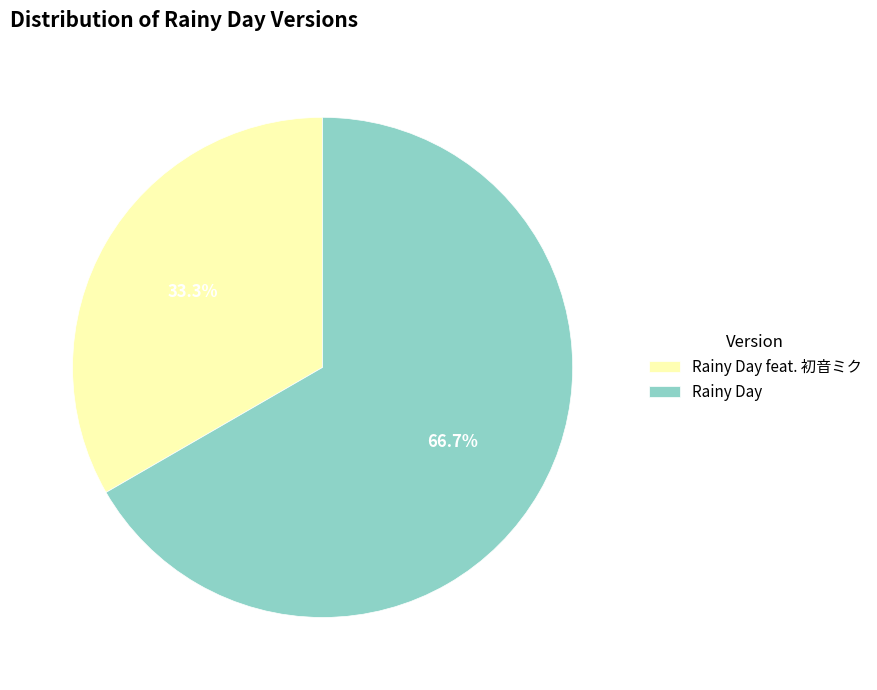

What is the ratio of the value at Rainy Day feat. 初音ミク to the value at Rainy Day?

0.5